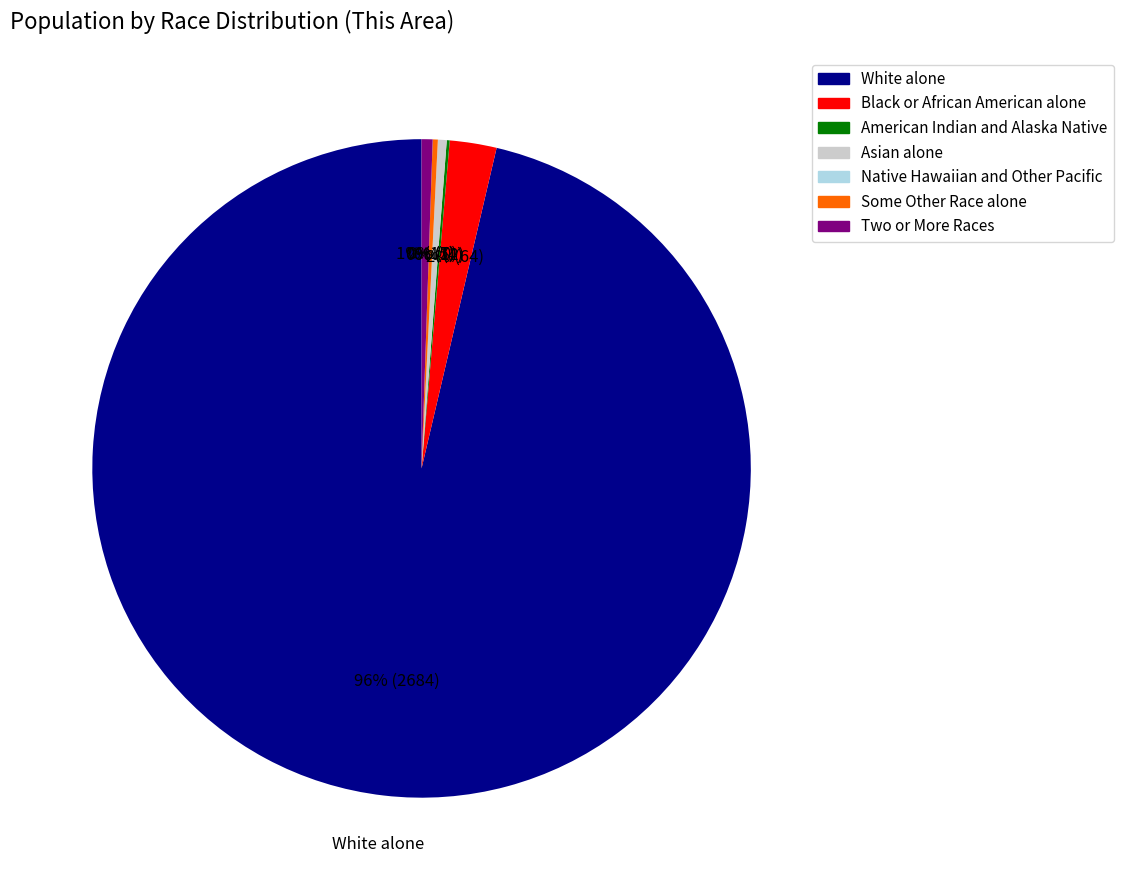

True or false: Black or African American alone accounts for 16% of the total.

False